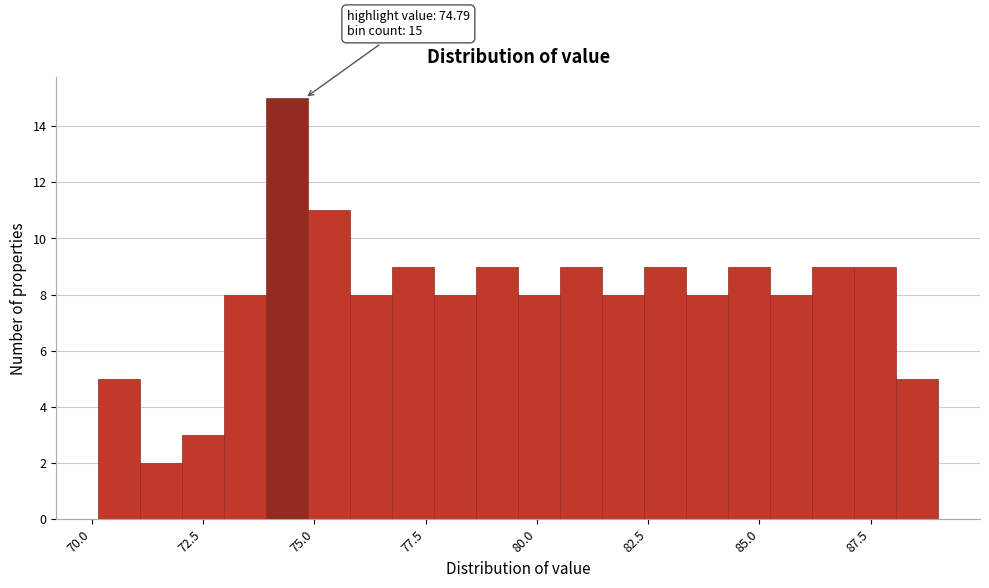

Read against the x-axis, roughly where is the centre of the tallest bar?

74.5